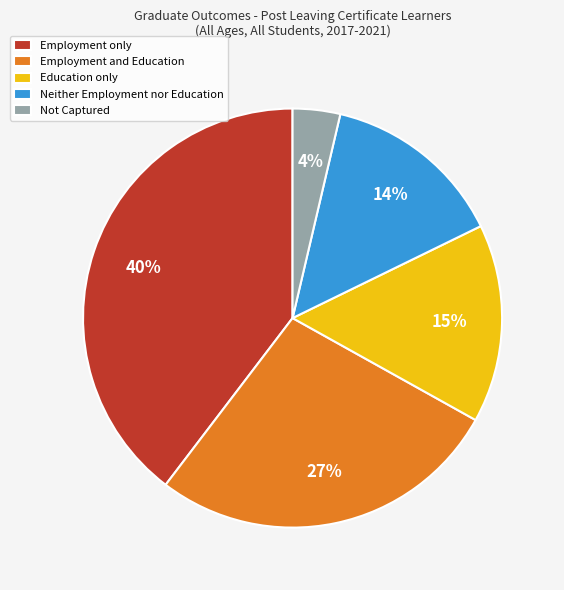

To the nearest percent, what portion does Employment and Education represent?

27%